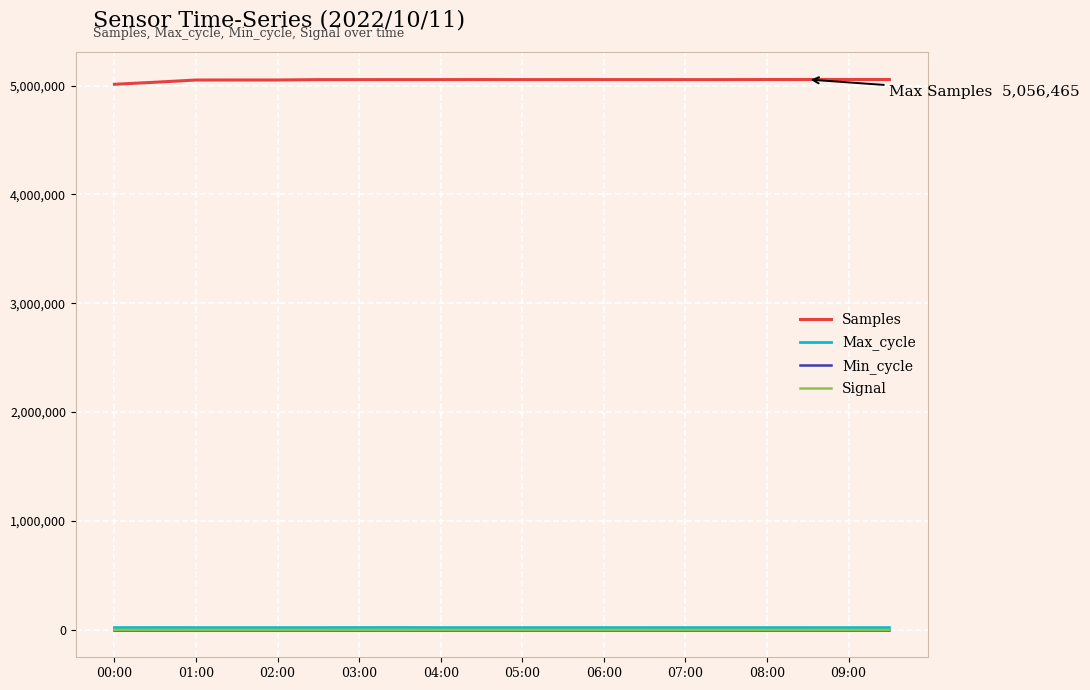

What is the lowest value of the Max_cycle series?

19924